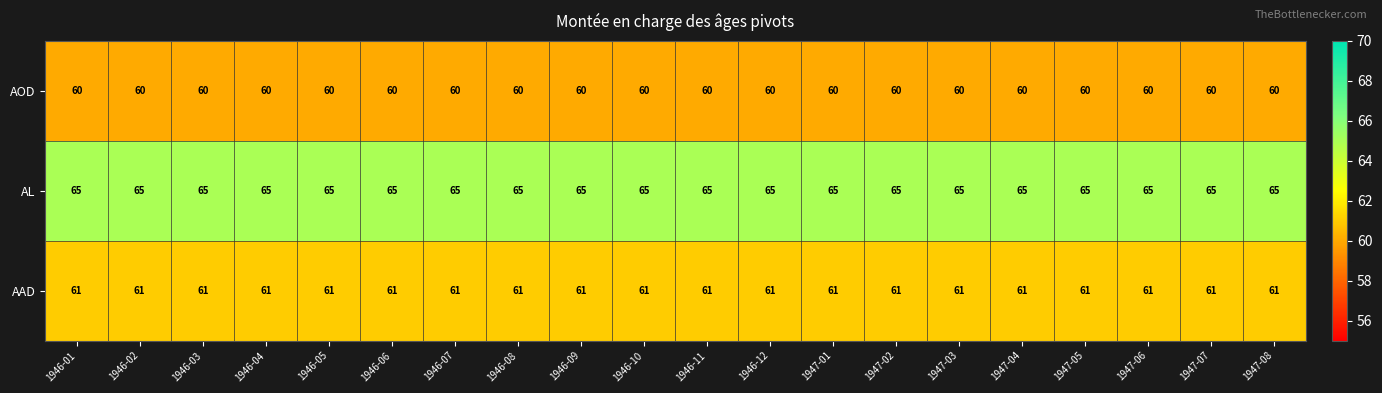

What is the sum of the AOD values at 1946-03 and 1946-08?

120